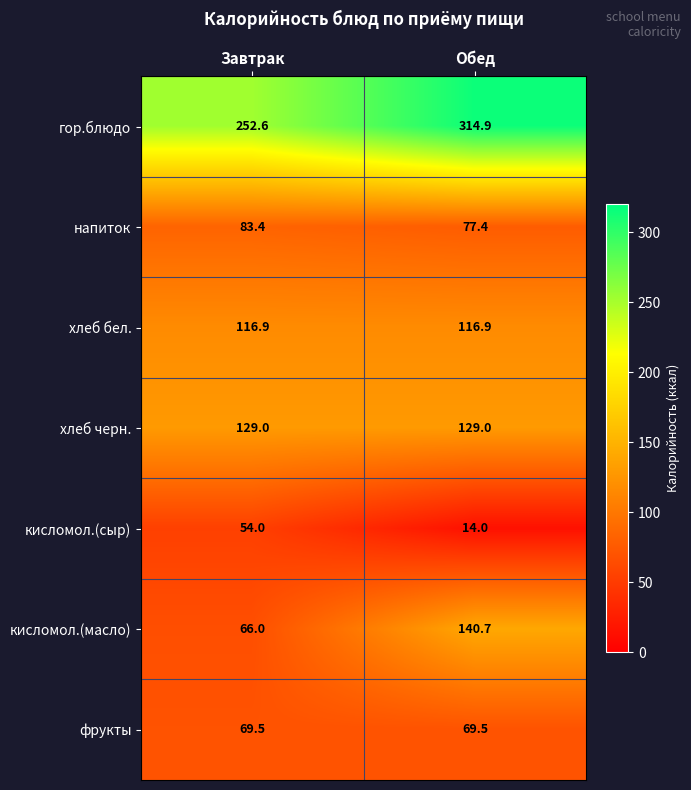

What is the greatest value displayed?

314.9